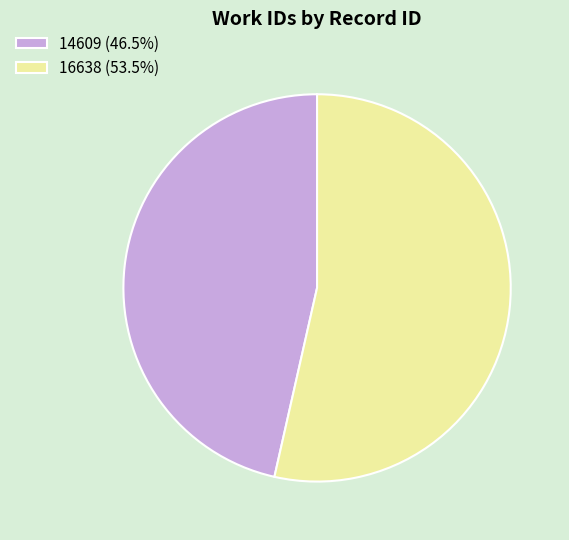

Does any single category account for the majority?

Yes